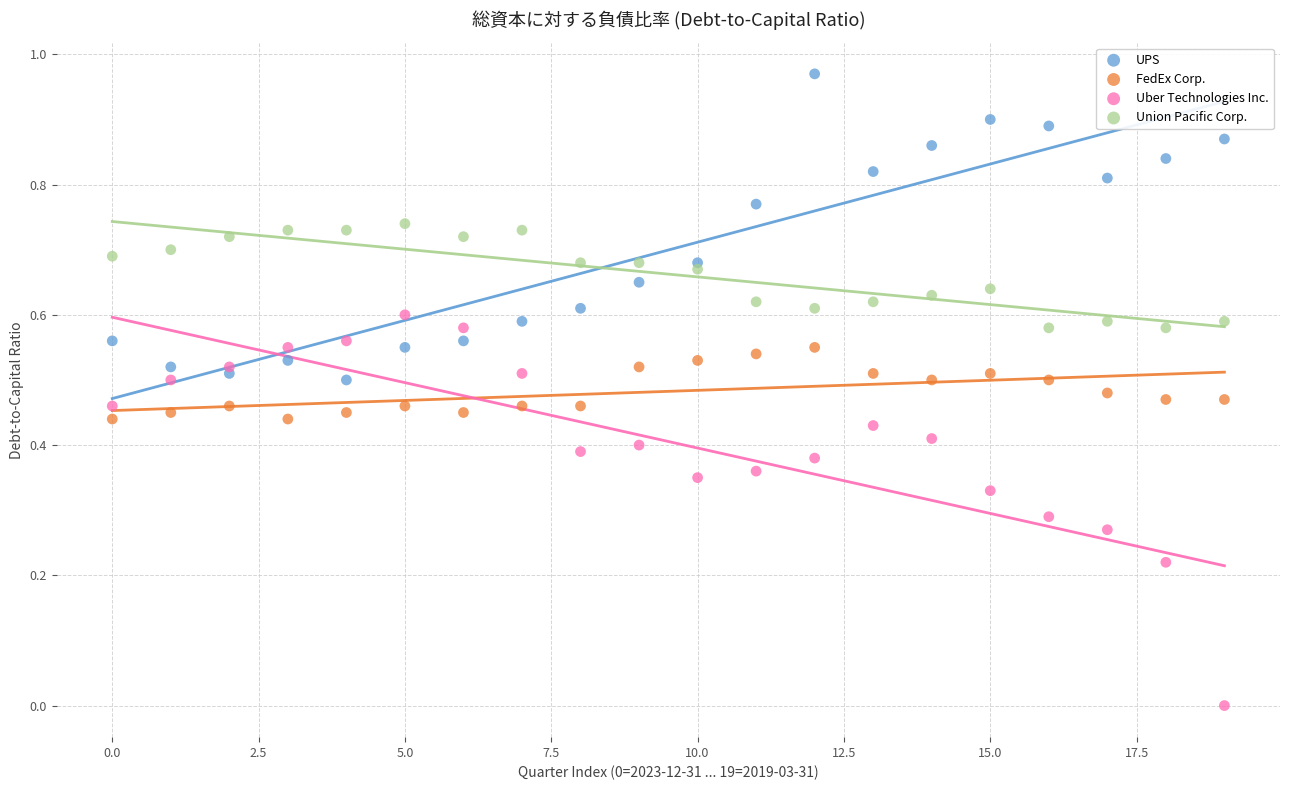

Which series contains the lowest Y value?

Uber Technologies Inc.